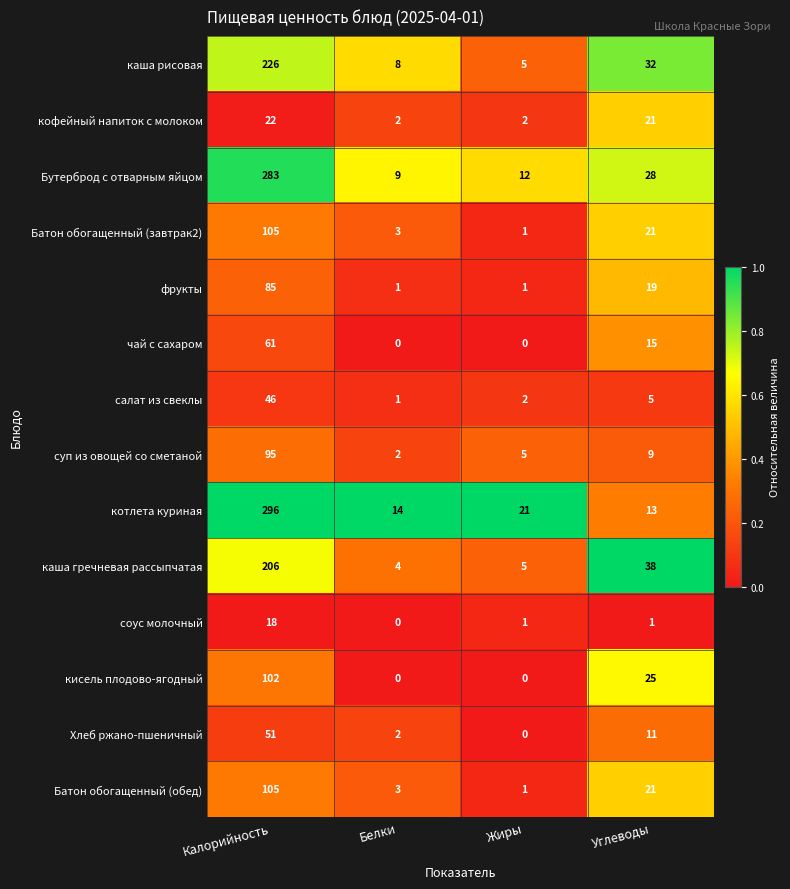

List the labels in order of котлета куриная value, largest first.

Калорийность, Жиры, Белки, Углеводы